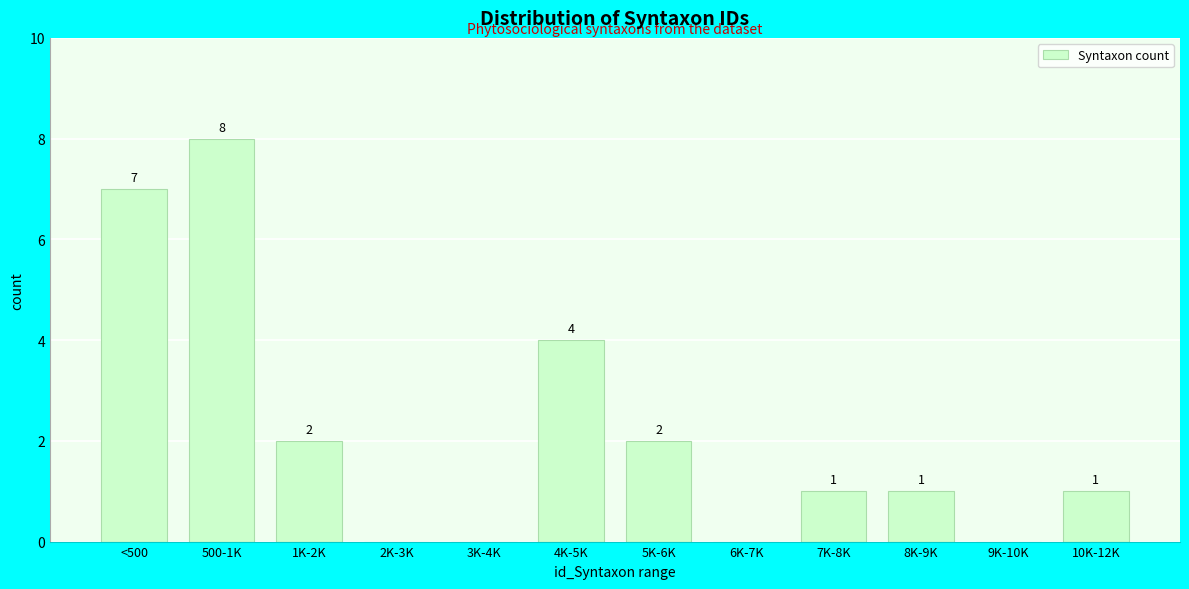

Reading left to right, extract all data points from this chart.

<500=7	500-1K=8	1K-2K=2	2K-3K=0	3K-4K=0	4K-5K=4	5K-6K=2	6K-7K=0	7K-8K=1	8K-9K=1	9K-10K=0	10K-12K=1